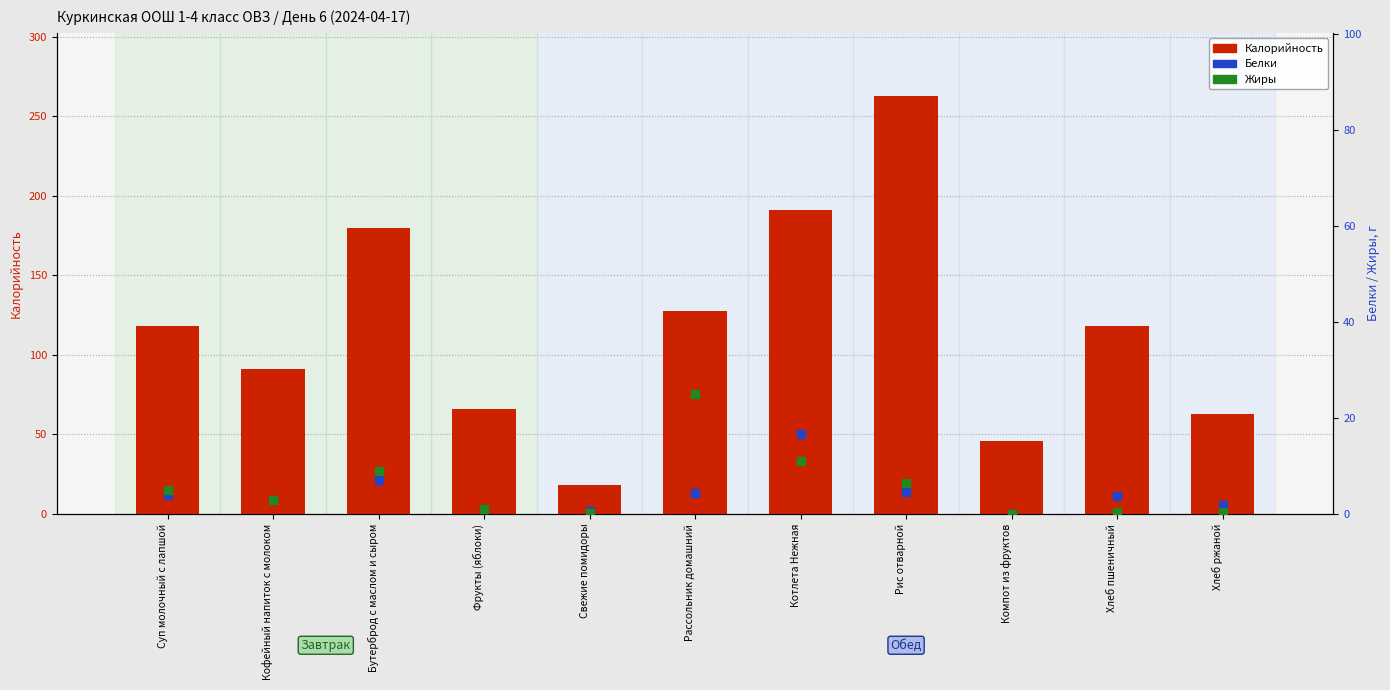

What is the total value across all series at Суп молочный с лапшой?

127.0